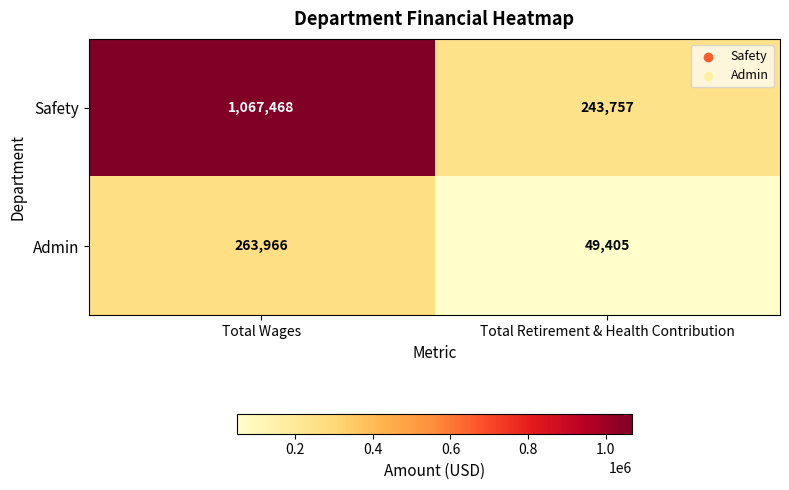

What is the difference between the maximum and minimum values in the Safety series?

823711